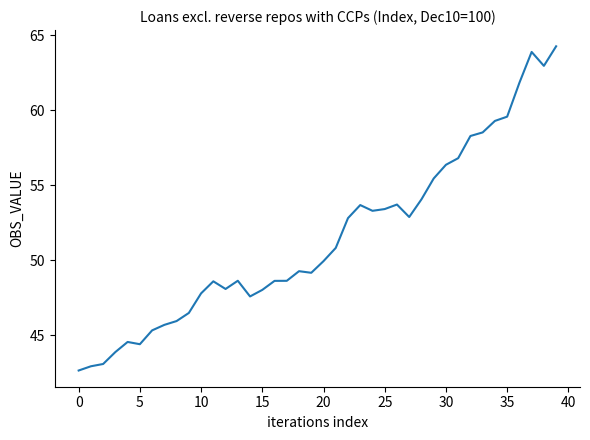

What is the maximum value shown in the chart?

64.3